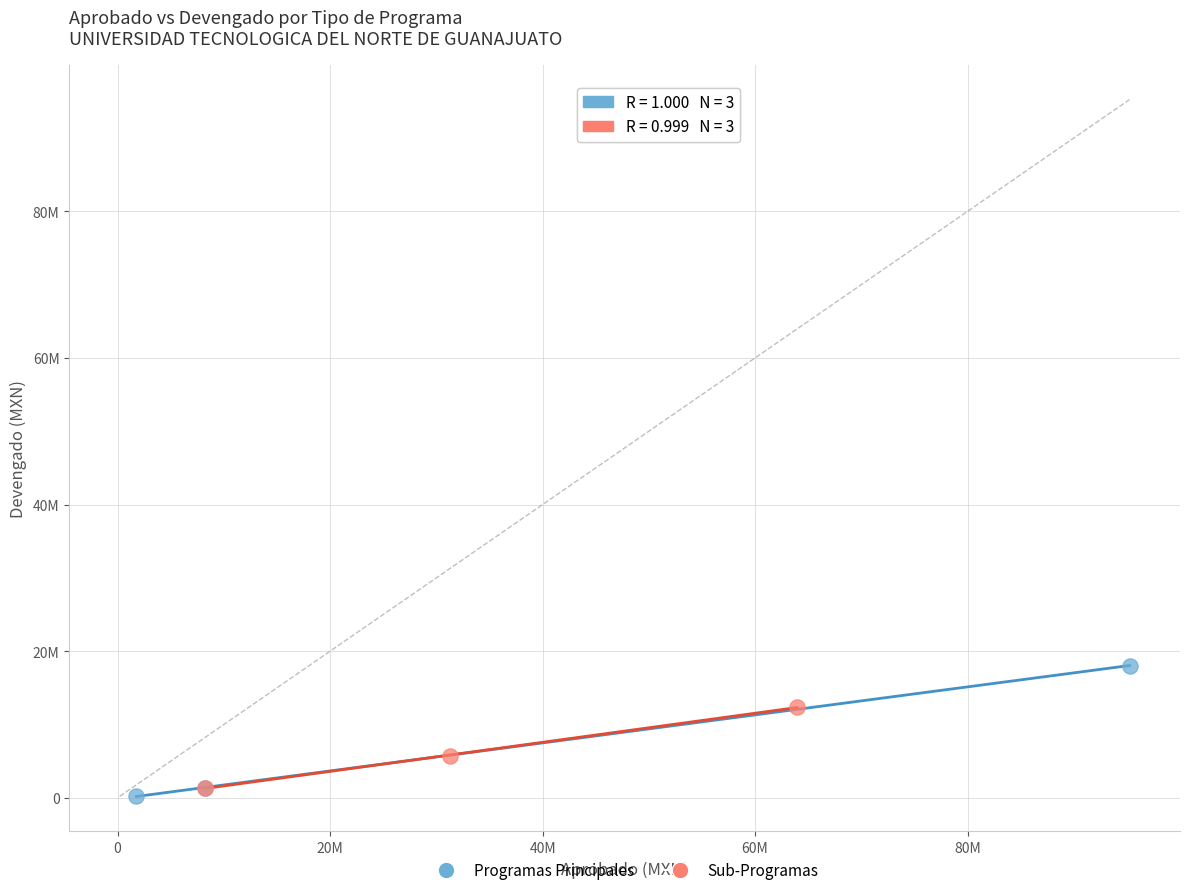

Which series contains the lowest Y value?

Programas Principales